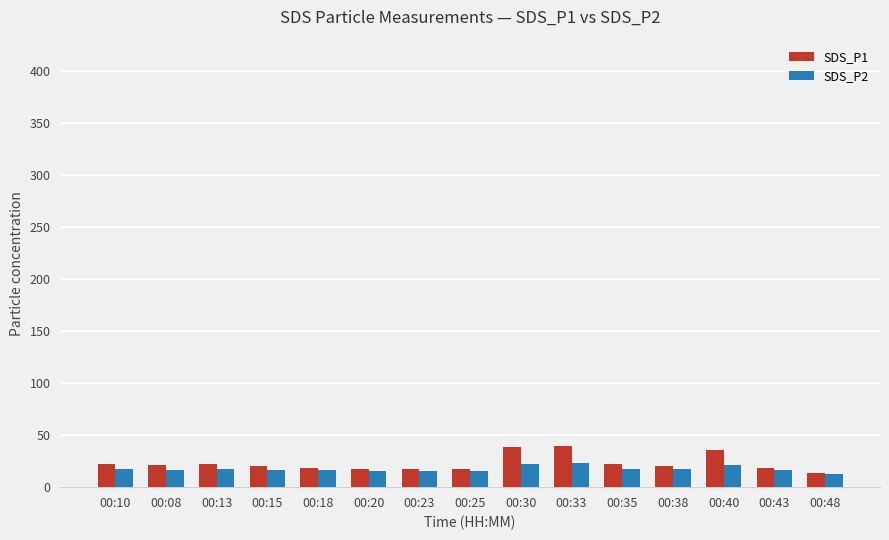

Does the chart contain stacked bars?

No